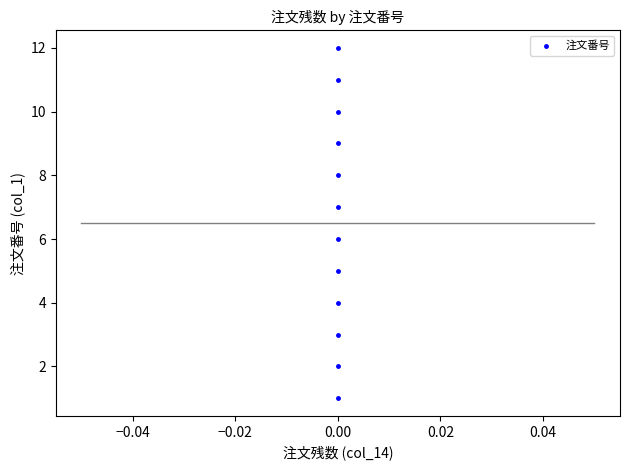

What is the range of Y values (max minus min)?

11